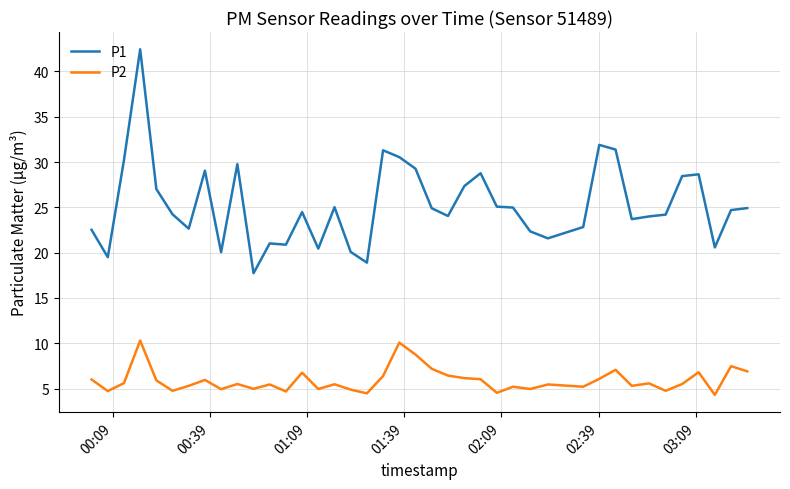

How many lines are shown in the chart?

2